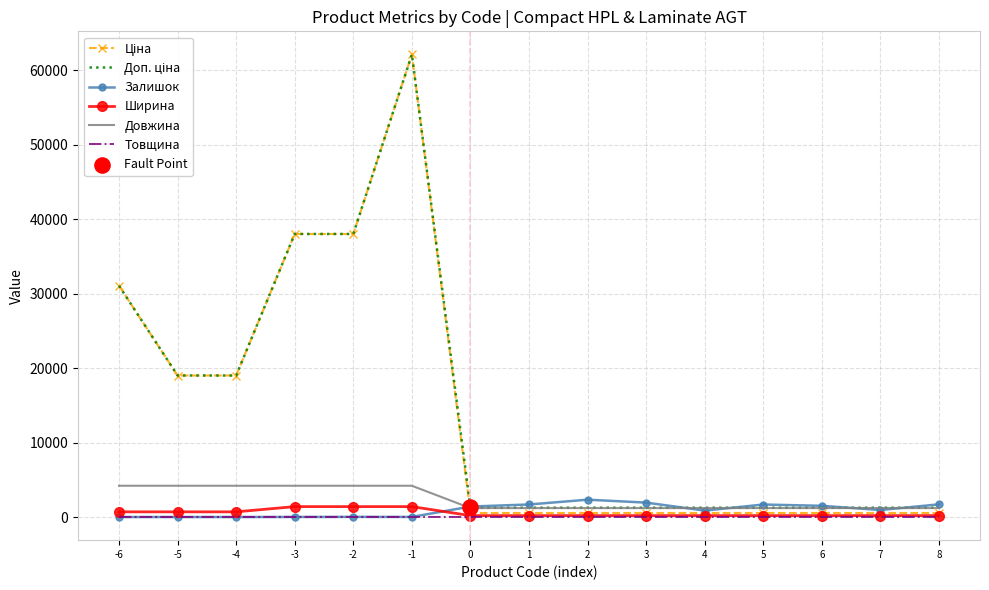

At which category is the sum across all series the highest?

-1